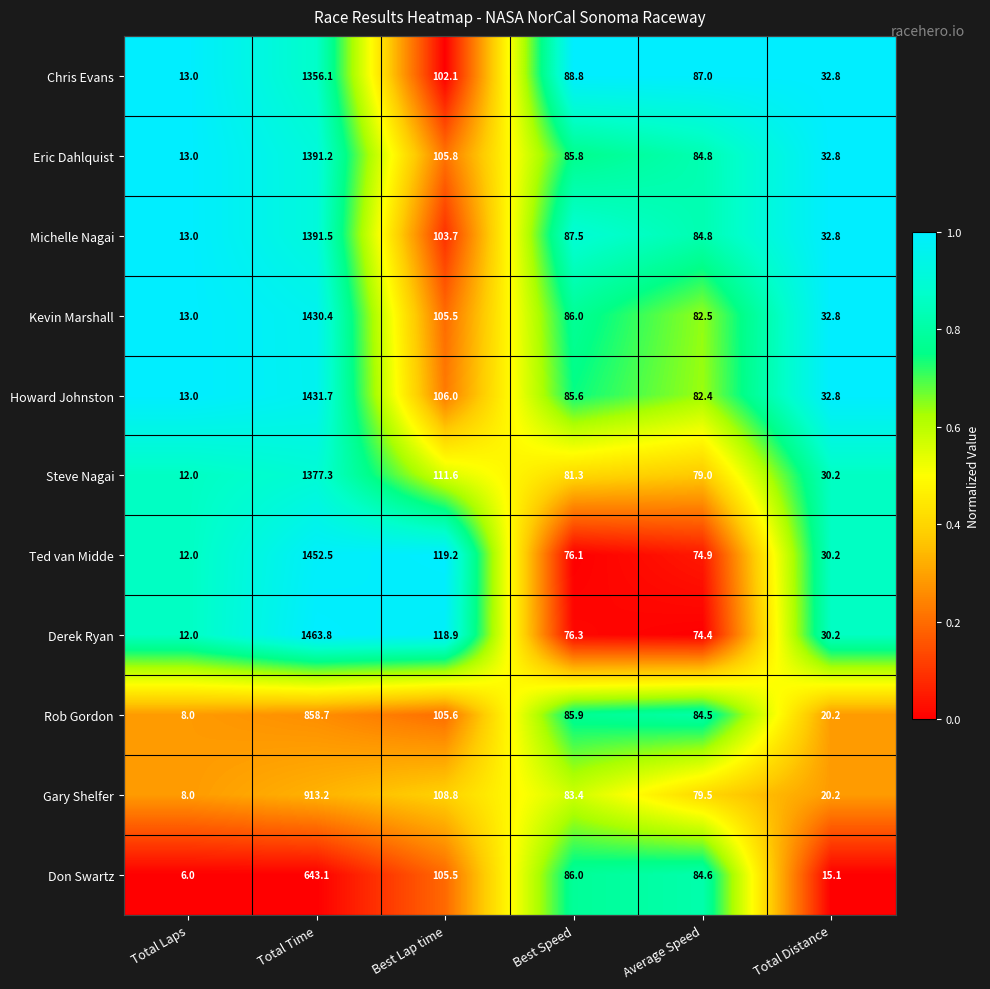

What is the difference between the Rob Gordon values at Best Speed and Total Distance?

65.7